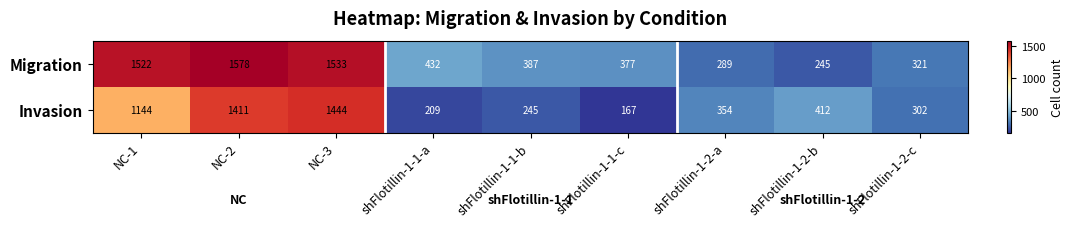

Reading left to right, what are all the values shown in this chart?

Migration: 1522	1578	1533	432	387	377	289	245	321
Invasion: 1144	1411	1444	209	245	167	354	412	302